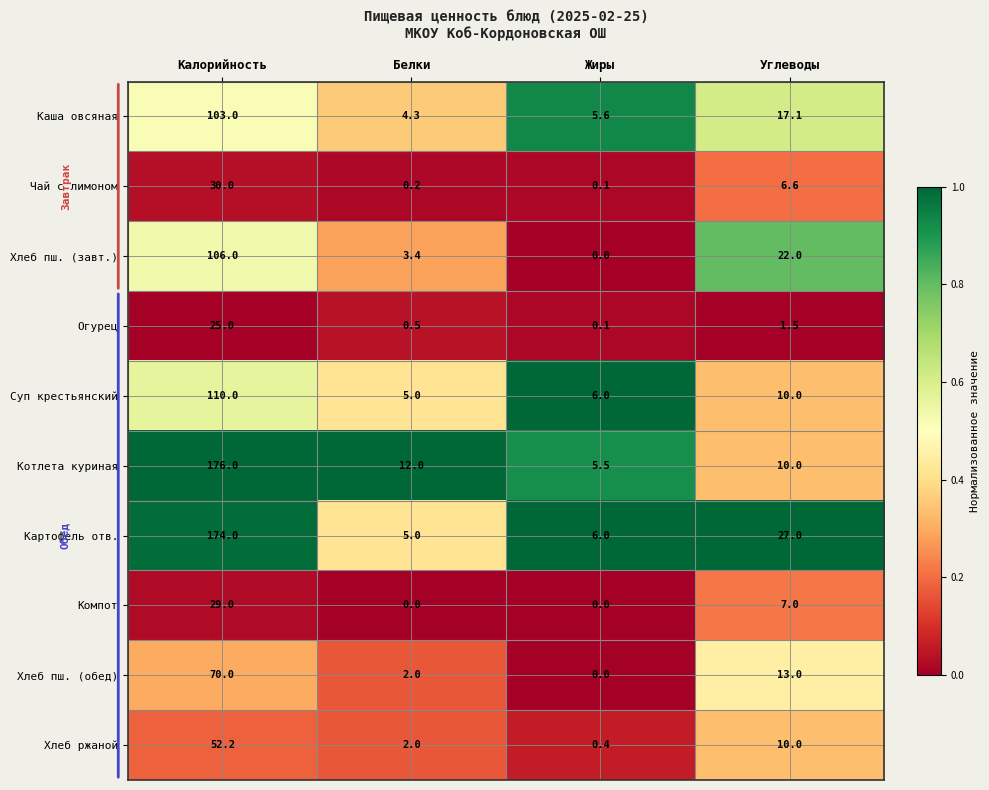

The Хлеб пш. (завт.) series shows 106.0 at Калорийность. True or false?

True